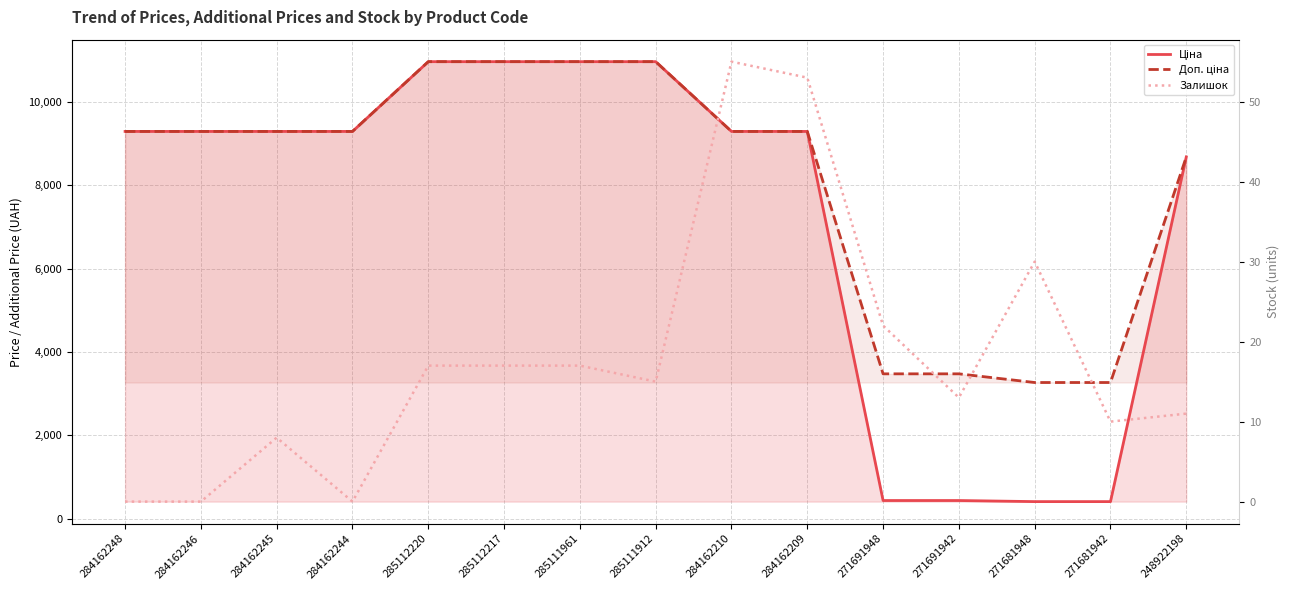

Count the number of data series in this chart.

3